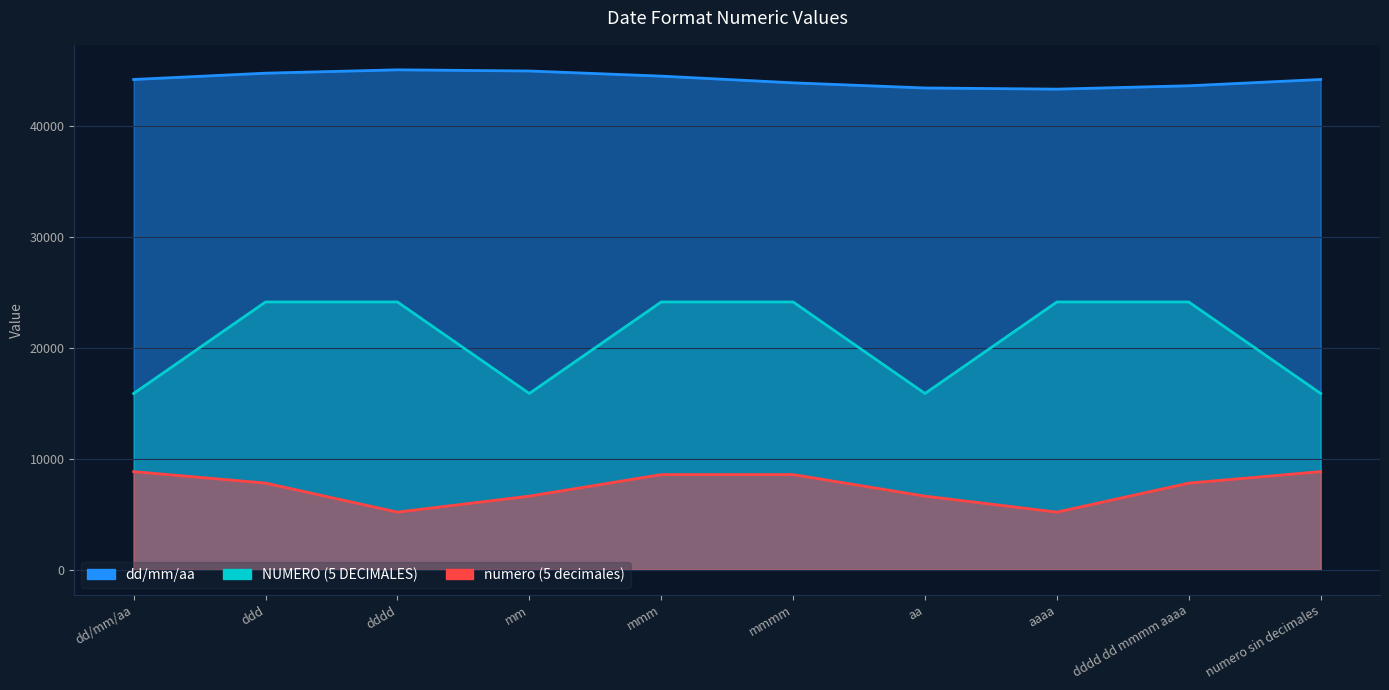

Which series has the largest total across all categories?

dd/mm/aa